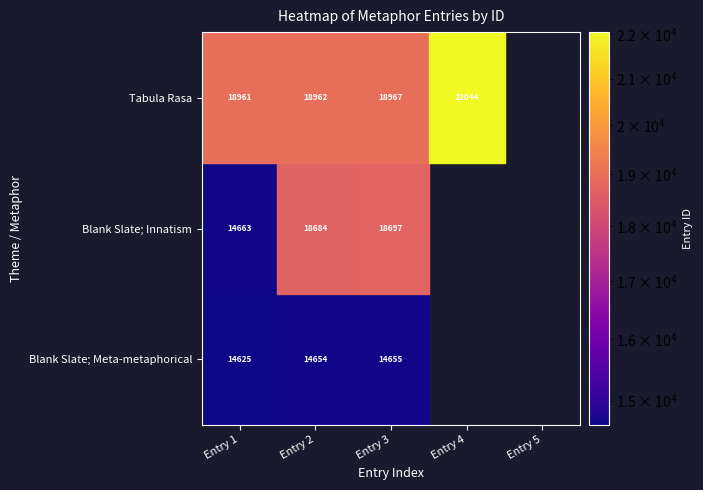

Rank the series by their maximum value, from highest to lowest.

Tabula Rasa, Blank Slate; Innatism, Blank Slate; Meta-metaphorical